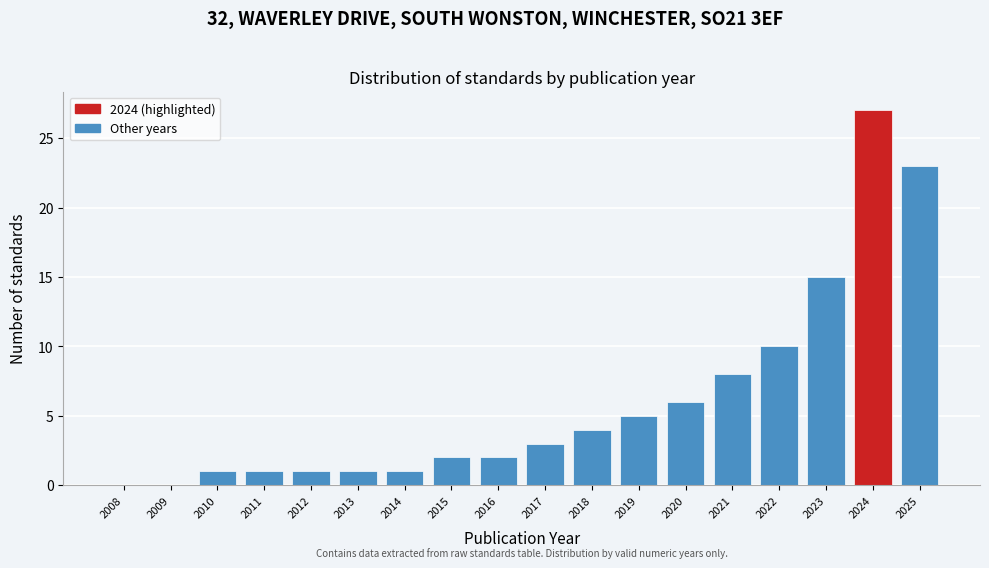

Reading right to left, extract all data points from this chart.

2025=23	2024=27	2023=15	2022=10	2021=8	2020=6	2019=5	2018=4	2017=3	2016=2	2015=2	2014=1	2013=1	2012=1	2011=1	2010=1	2009=0	2008=0